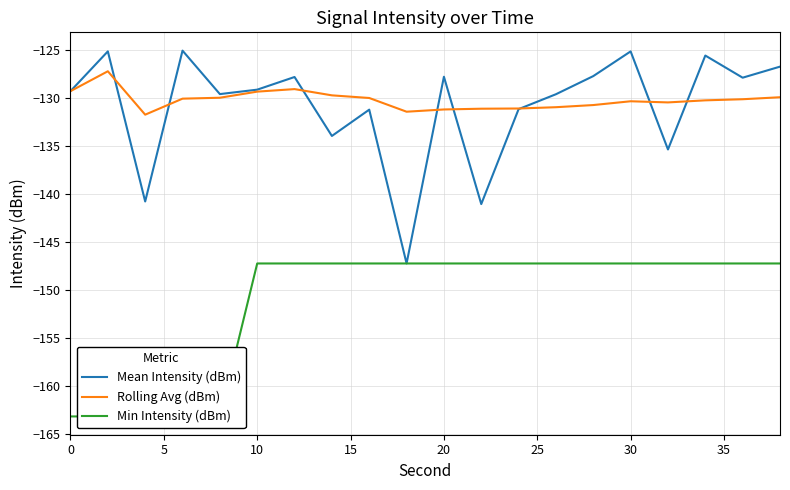

How many series are shown in this chart?

3